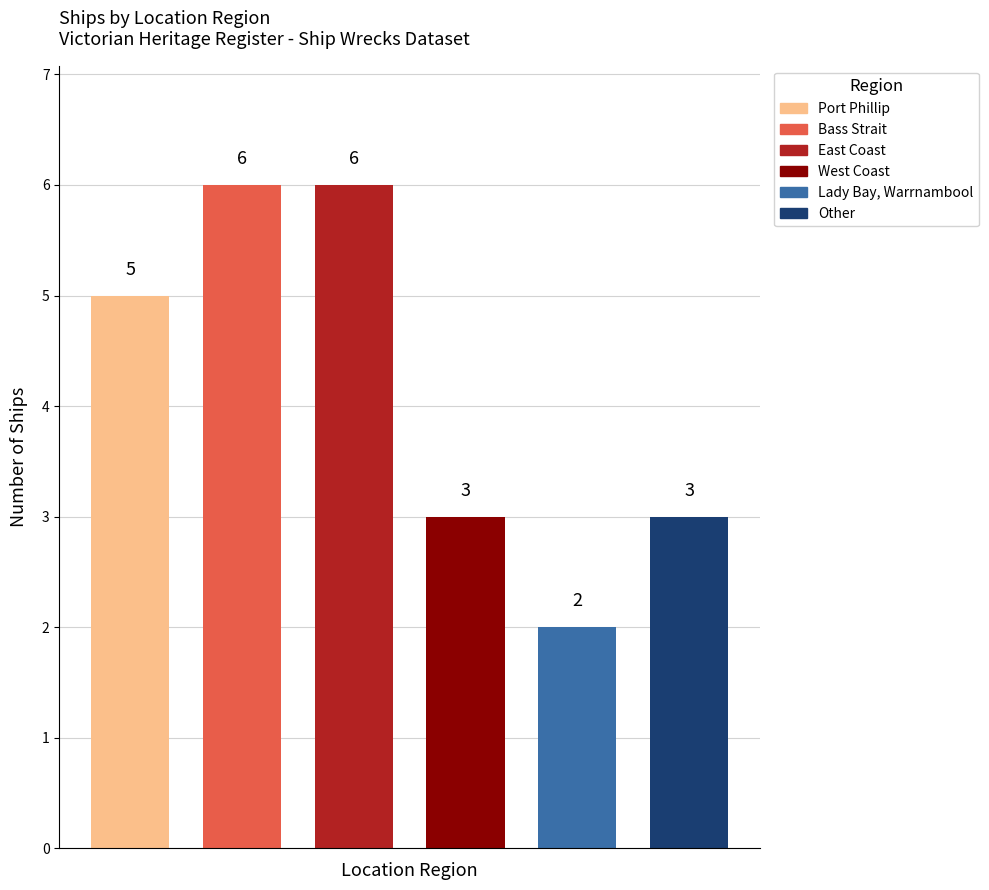

How many data points are less than 5?

3